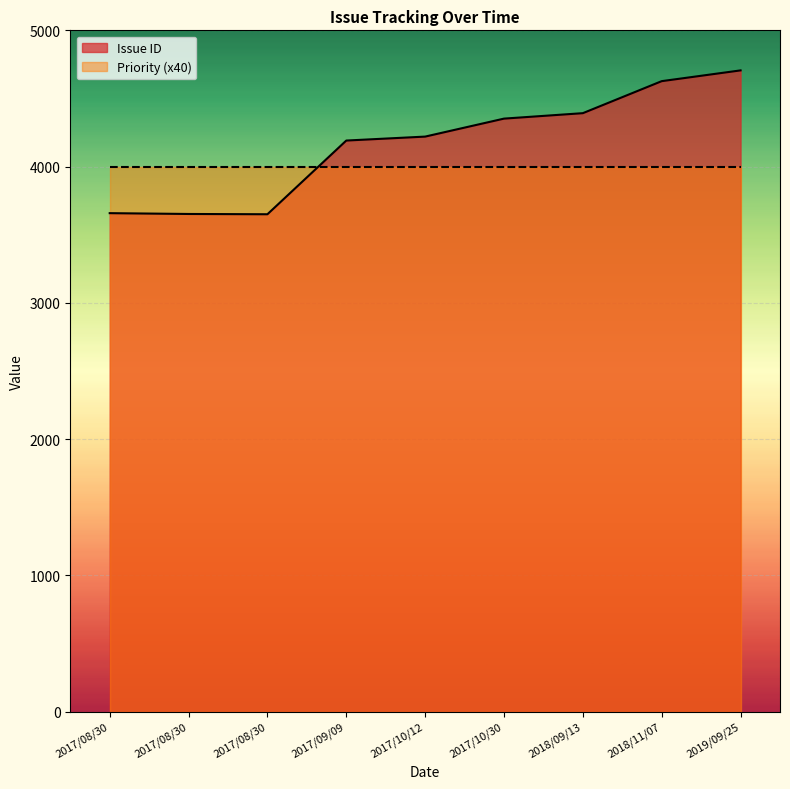

Read the Issue ID value at 2017/10/30, to the nearest 50.

4350